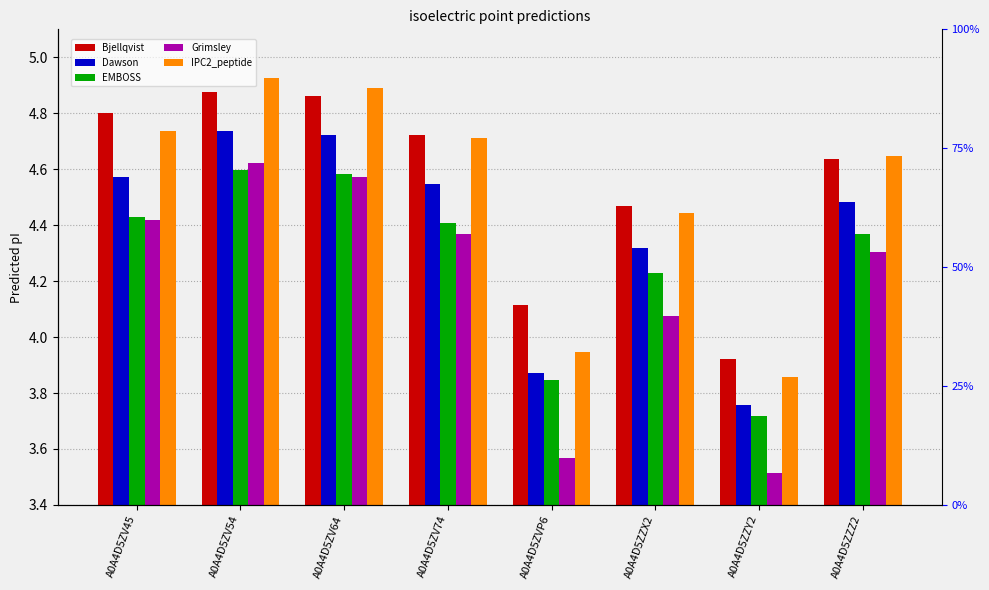

Are the bars horizontal?

No